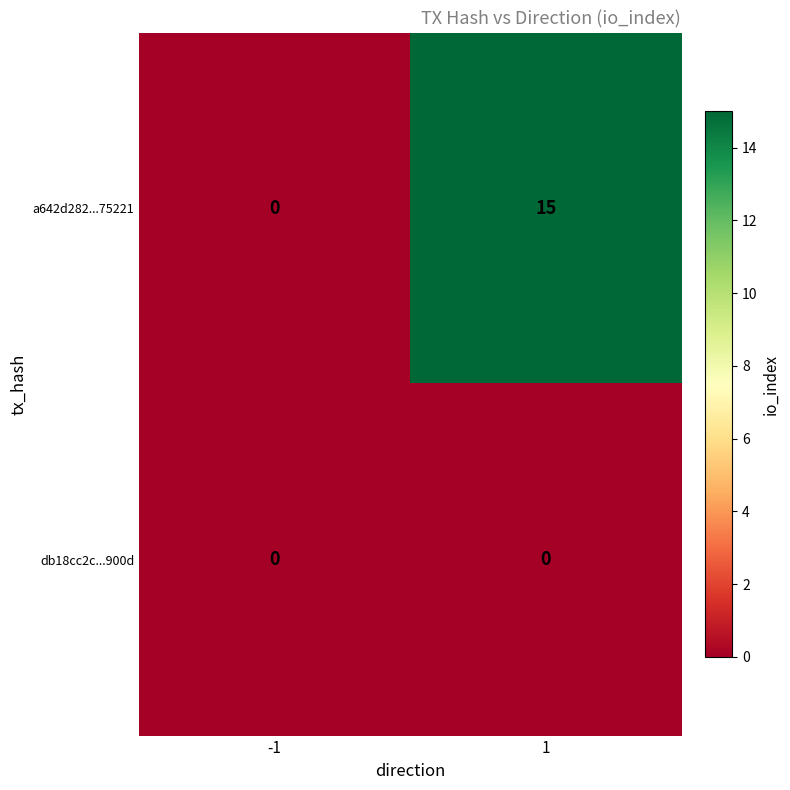

Reading right to left, extract all data points from this chart.

a642d282...75221: 1=15	-1=0
db18cc2c...900d: 1=0	-1=0